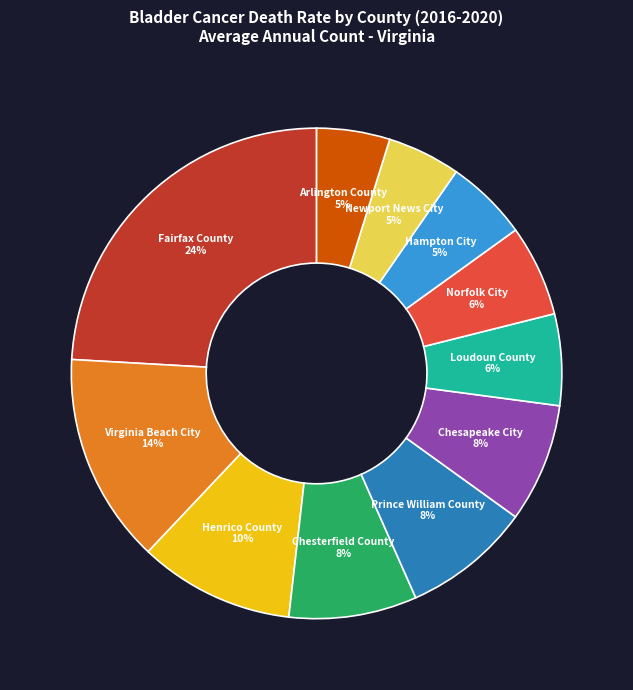

How many slices are in this pie chart?

11